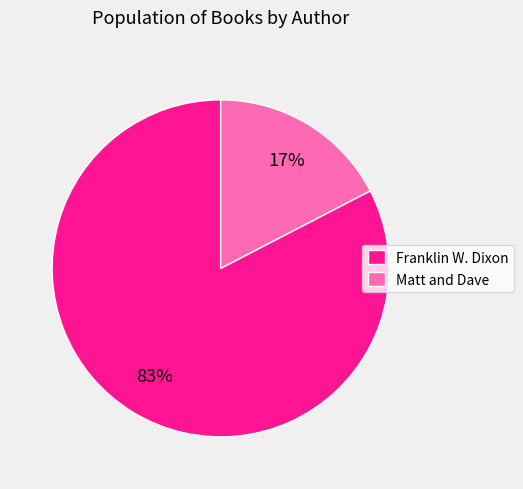

The Franklin W. Dixon slice represents 96% of the pie. True or false?

False